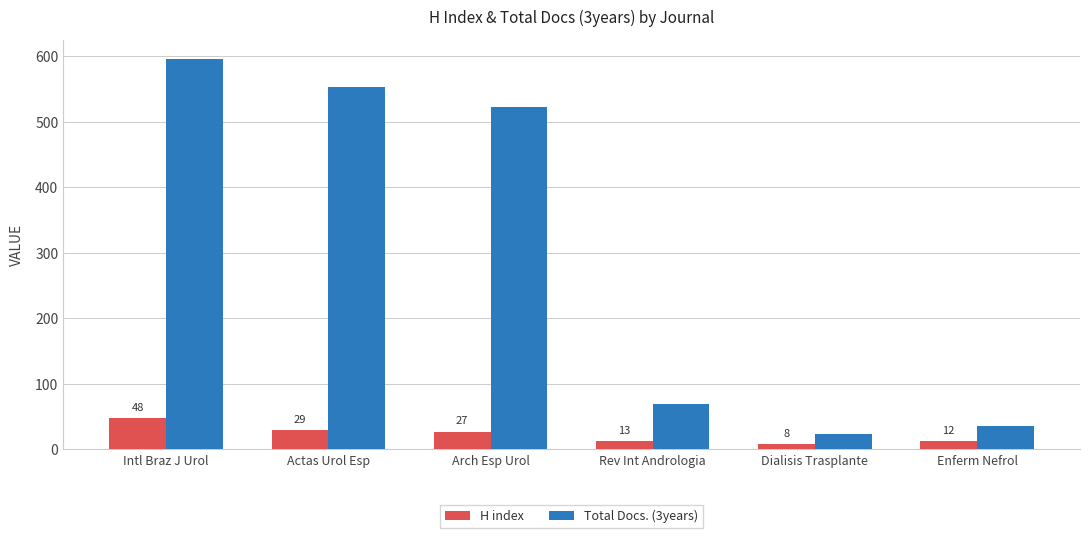

Which series has the largest total across all categories?

Total Docs. (3years)